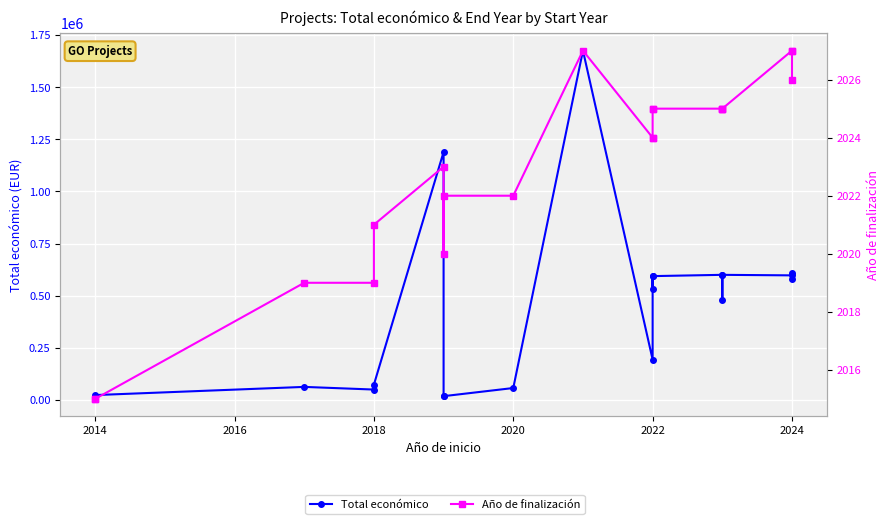

How many data points in Total económico are less than 533449?

10